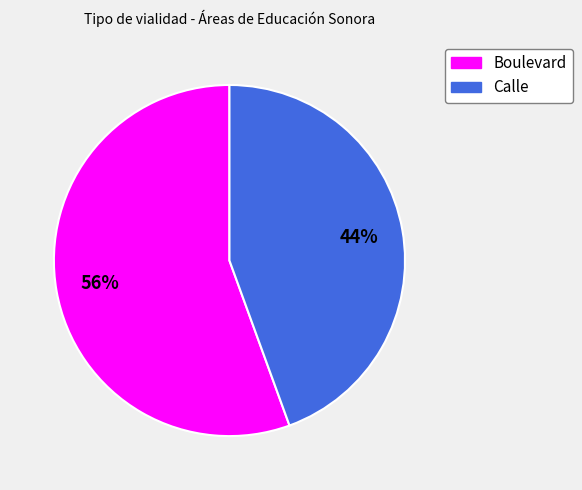

Count the number of slices in the pie.

2